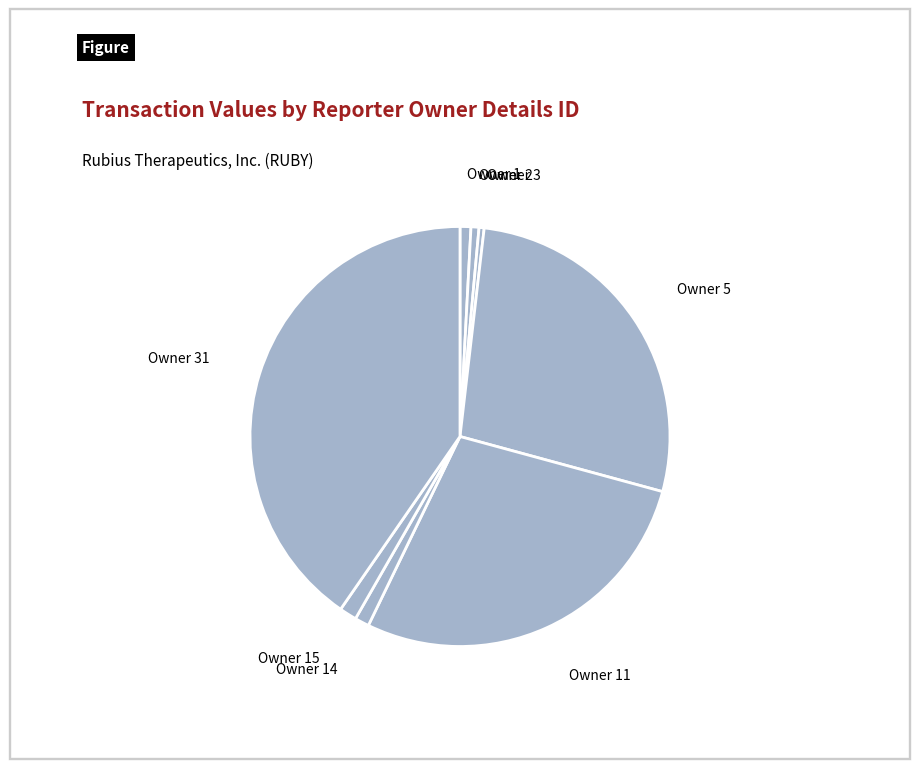

Is there any slice that represents more than half of the pie?

No